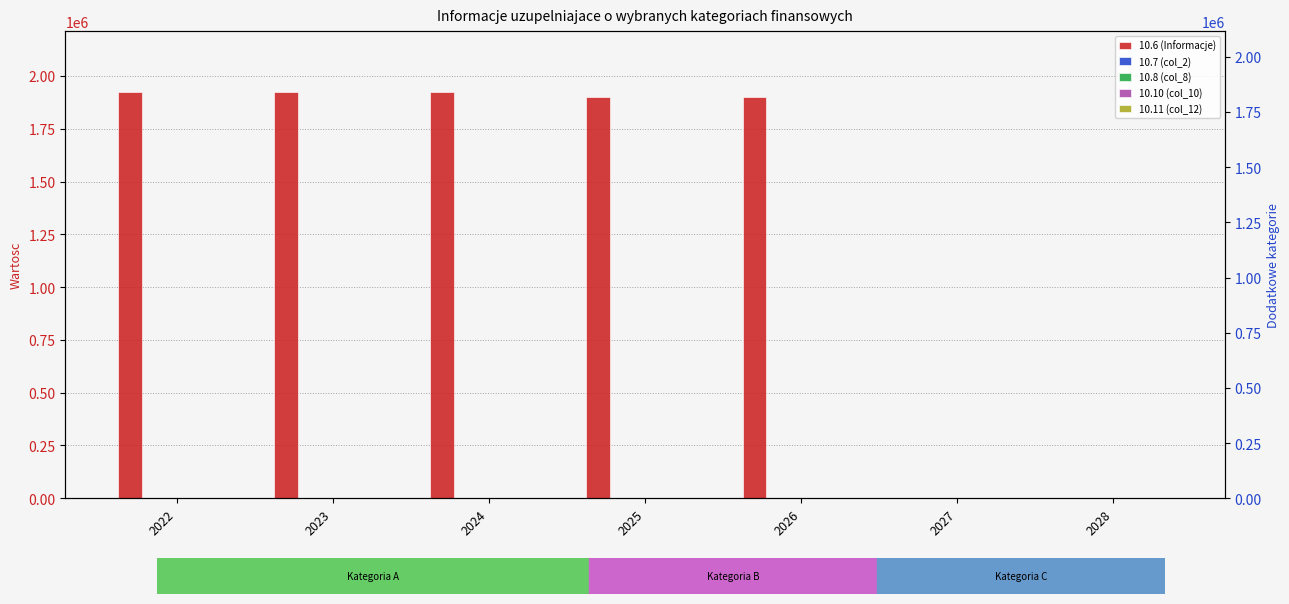

At how many categories does at least one series exceed 622795?

5